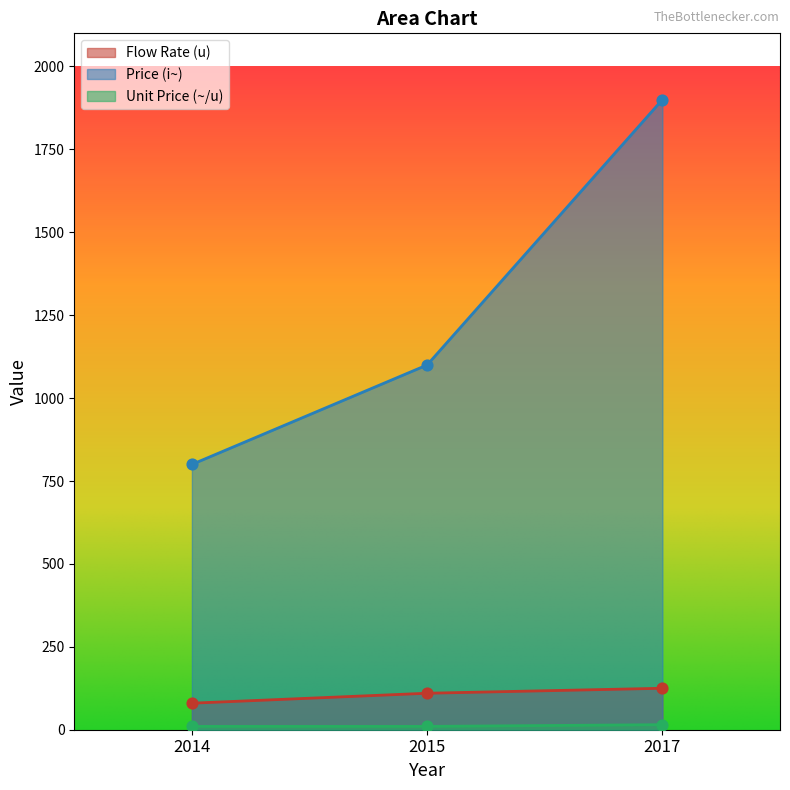

Which series has the largest total across all categories?

Price (i~)